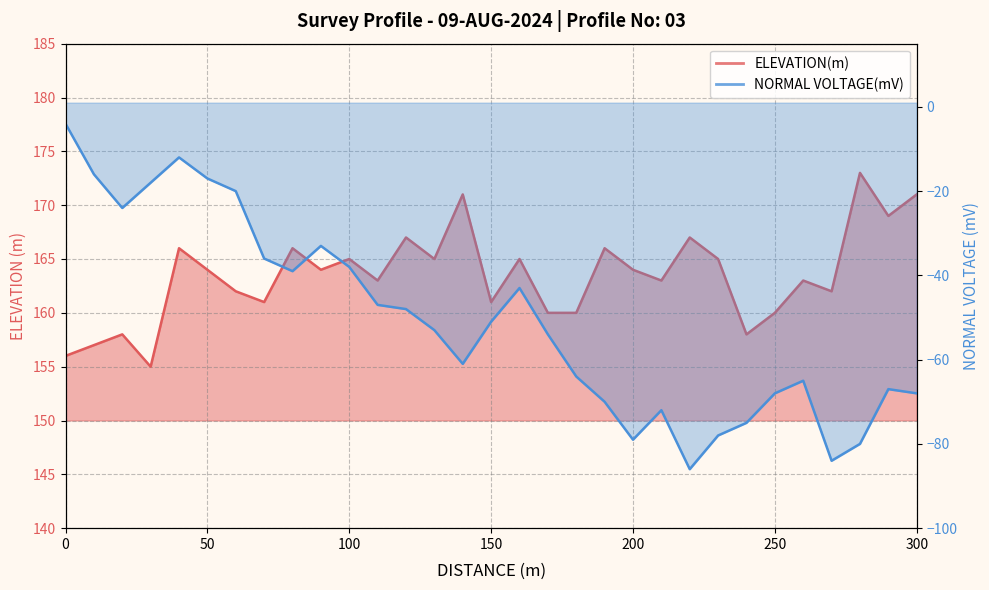

Reading left to right, extract all data points from this chart.

ELEVATION(m): 0=156	10=157	20=158	30=155	40=166	50=164	60=162	70=161	80=166	90=164	100=165	110=163	120=167	130=165	140=171	150=161	160=165	170=160	180=160	190=166	200=164	210=163	220=167	230=165	240=158	250=160	260=163	270=162	280=173	290=169	300=171
NORMAL VOLTAGE(mV): 0=-4	10=-16	20=-24	30=-18	40=-12	50=-17	60=-20	70=-36	80=-39	90=-33	100=-38	110=-47	120=-48	130=-53	140=-61	150=-51	160=-43	170=-54	180=-64	190=-70	200=-79	210=-72	220=-86	230=-78	240=-75	250=-68	260=-65	270=-84	280=-80	290=-67	300=-68